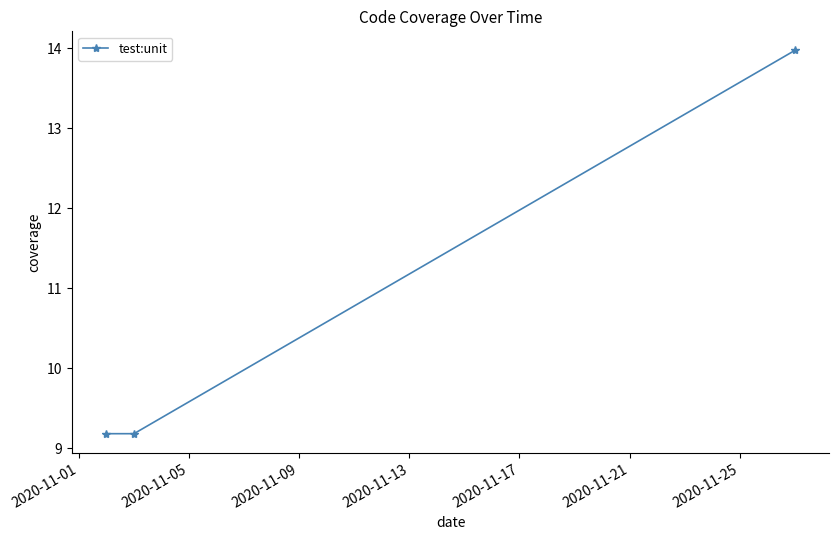

What is the value of the 1st point from the left?

9.2